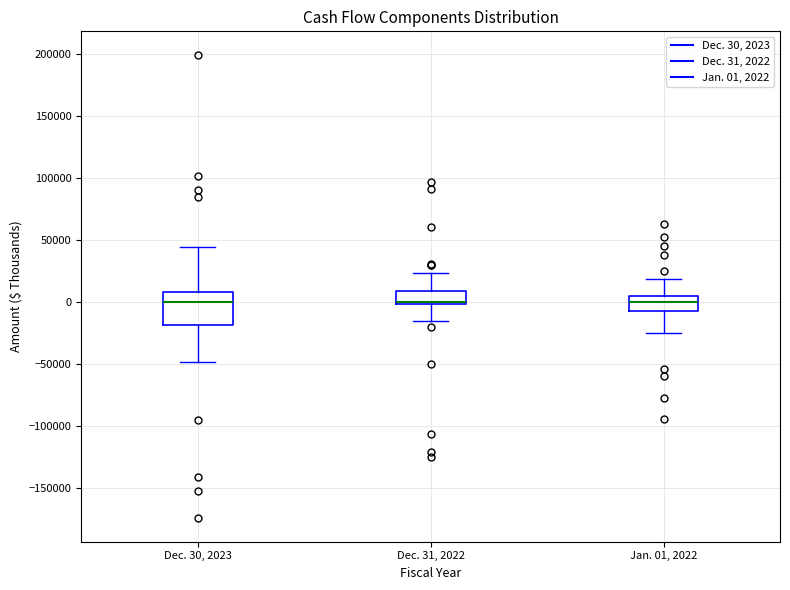

Reading left to right, transcribe this box plot: for each box, give where its median line is, the range the box spans, and where its two whiskers end, as read against the y-axis. The values are not printed on the chart, so give them approximately, as read against the axis.

Dec. 30, 2023: median 0, box -20000 to 10000, whiskers -50000 to 45000
Dec. 31, 2022: median 0 (just above the box's lower edge), box 0 to 10000, whiskers -15000 to 25000
Jan. 01, 2022: median 0, box -10000 to 5000, whiskers -25000 to 20000